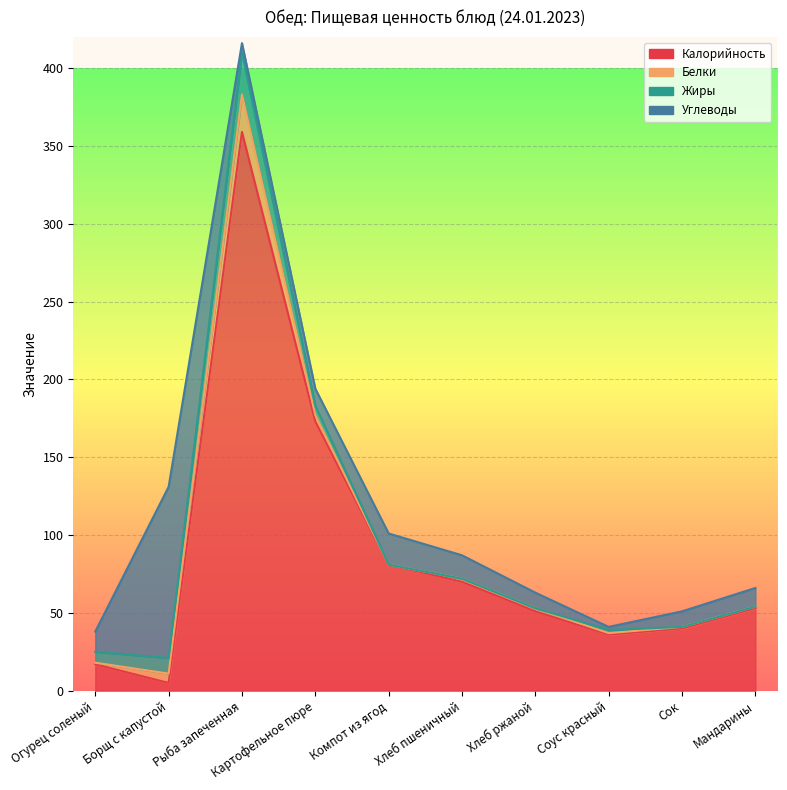

Which series has the largest range (max minus min)?

Калорийность